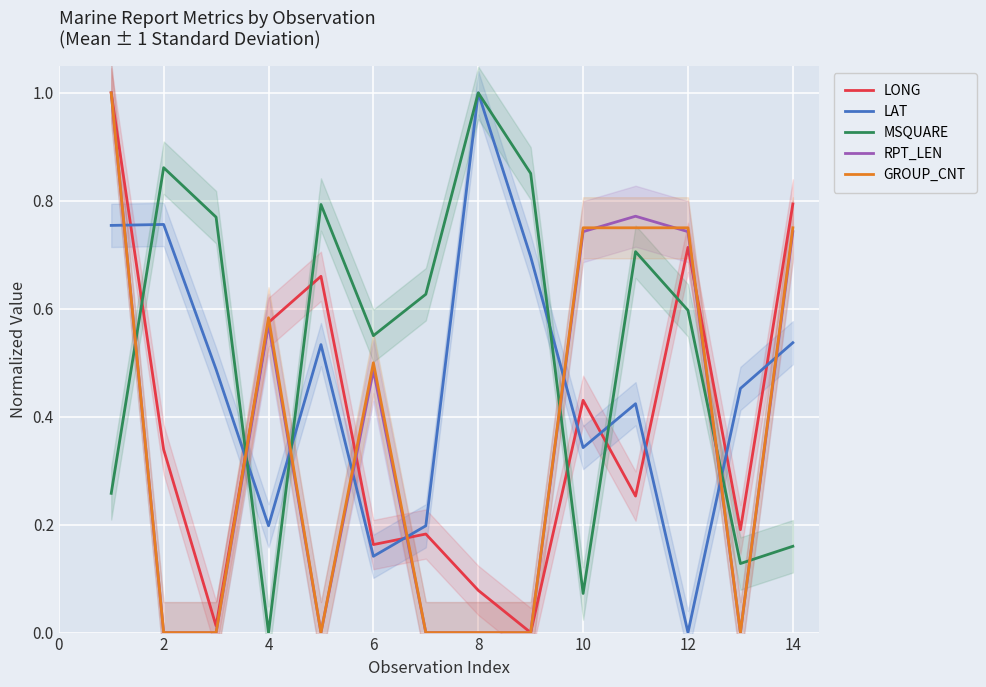

What are all the series names shown in the legend?

LONG, LAT, MSQUARE, RPT_LEN, GROUP_CNT